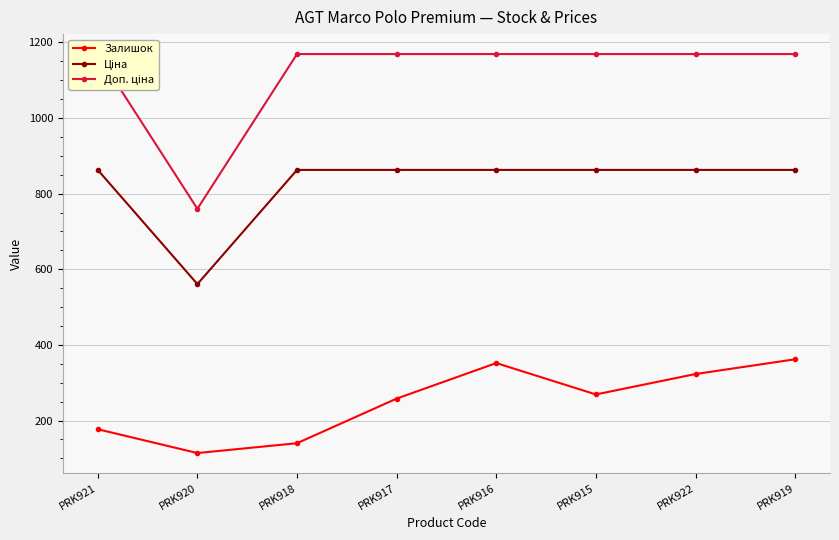

At which category does Доп. ціна reach its first local valley?

PRK920